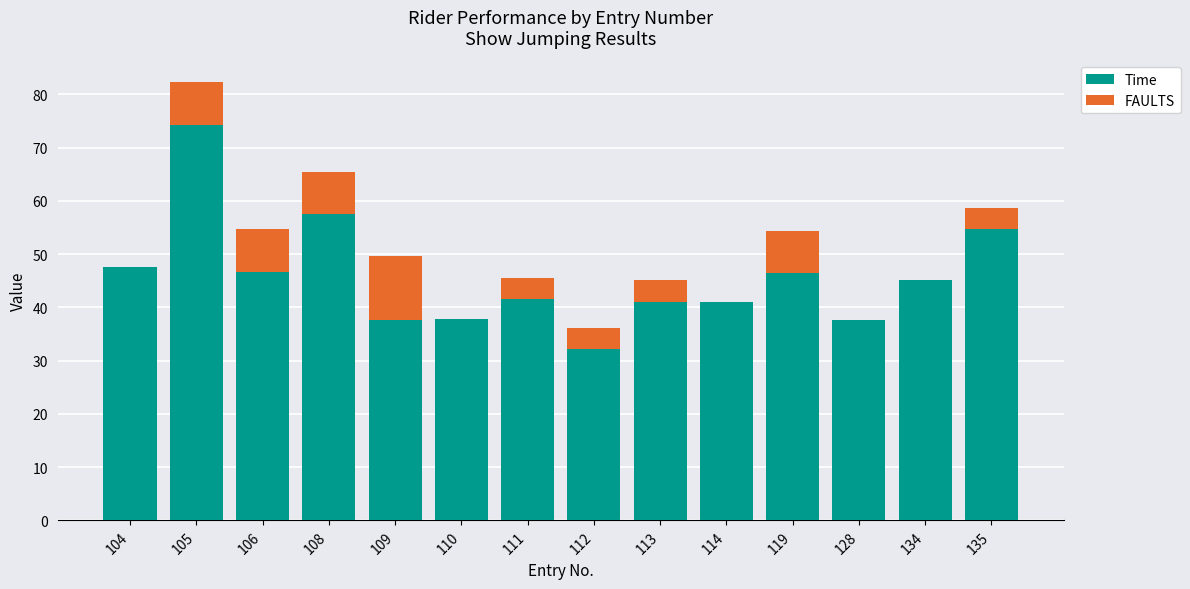

How many data points in Time are above 45?

7